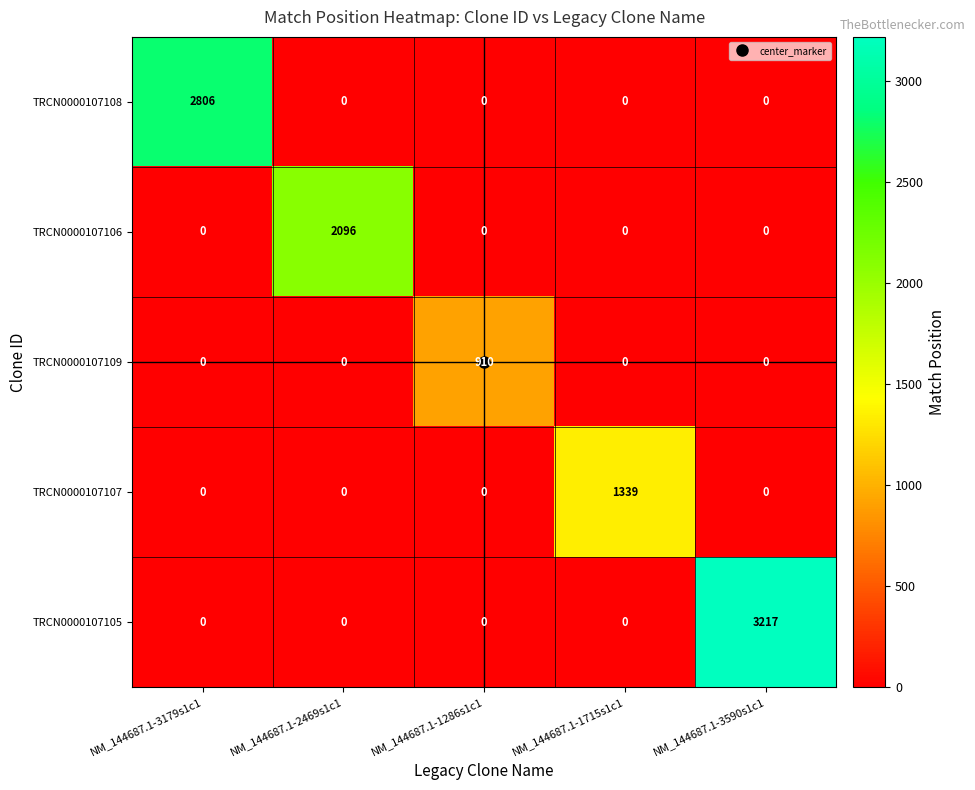

What is the total value across all series at NM_144687.1-3590s1c1?

3217